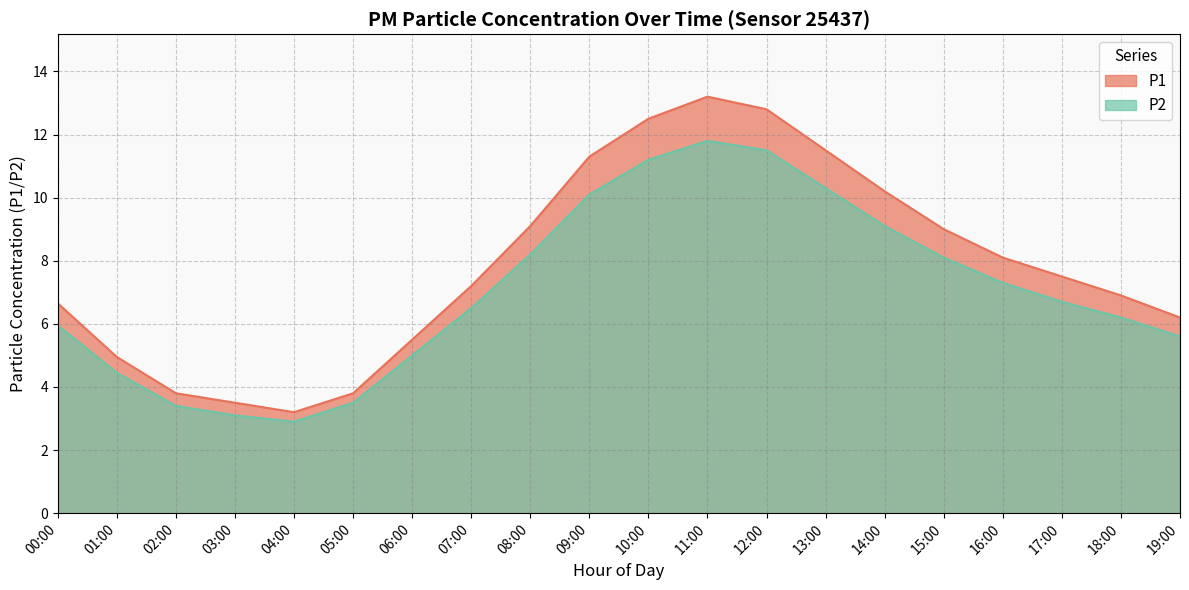

What is the label of the 14th point from the left?

13:00